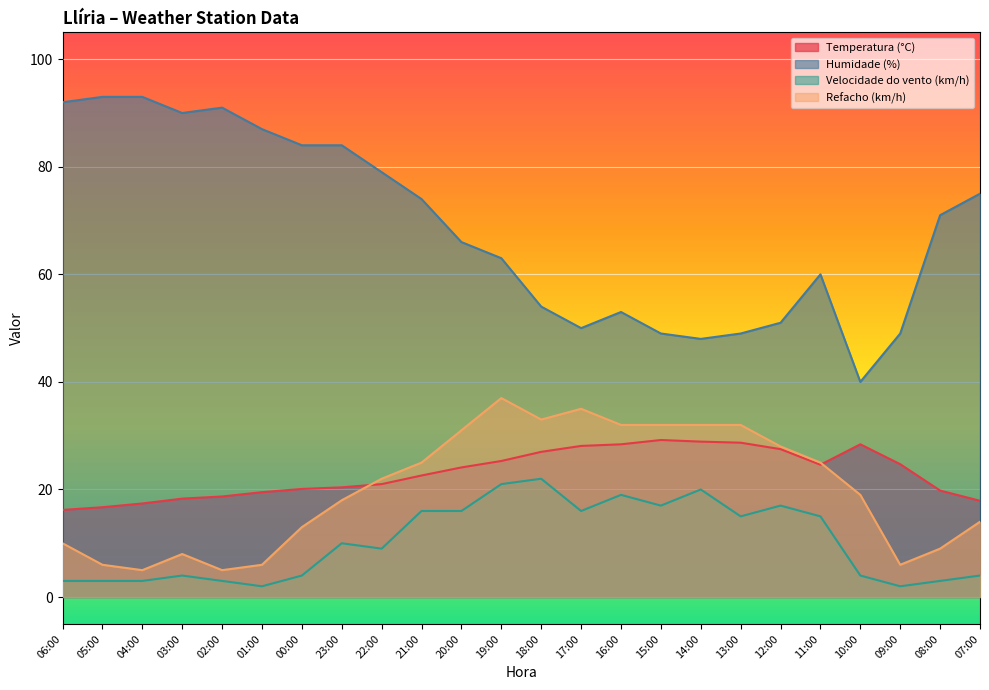

Which category has the highest value in the Refacho (km/h) series?

19:00